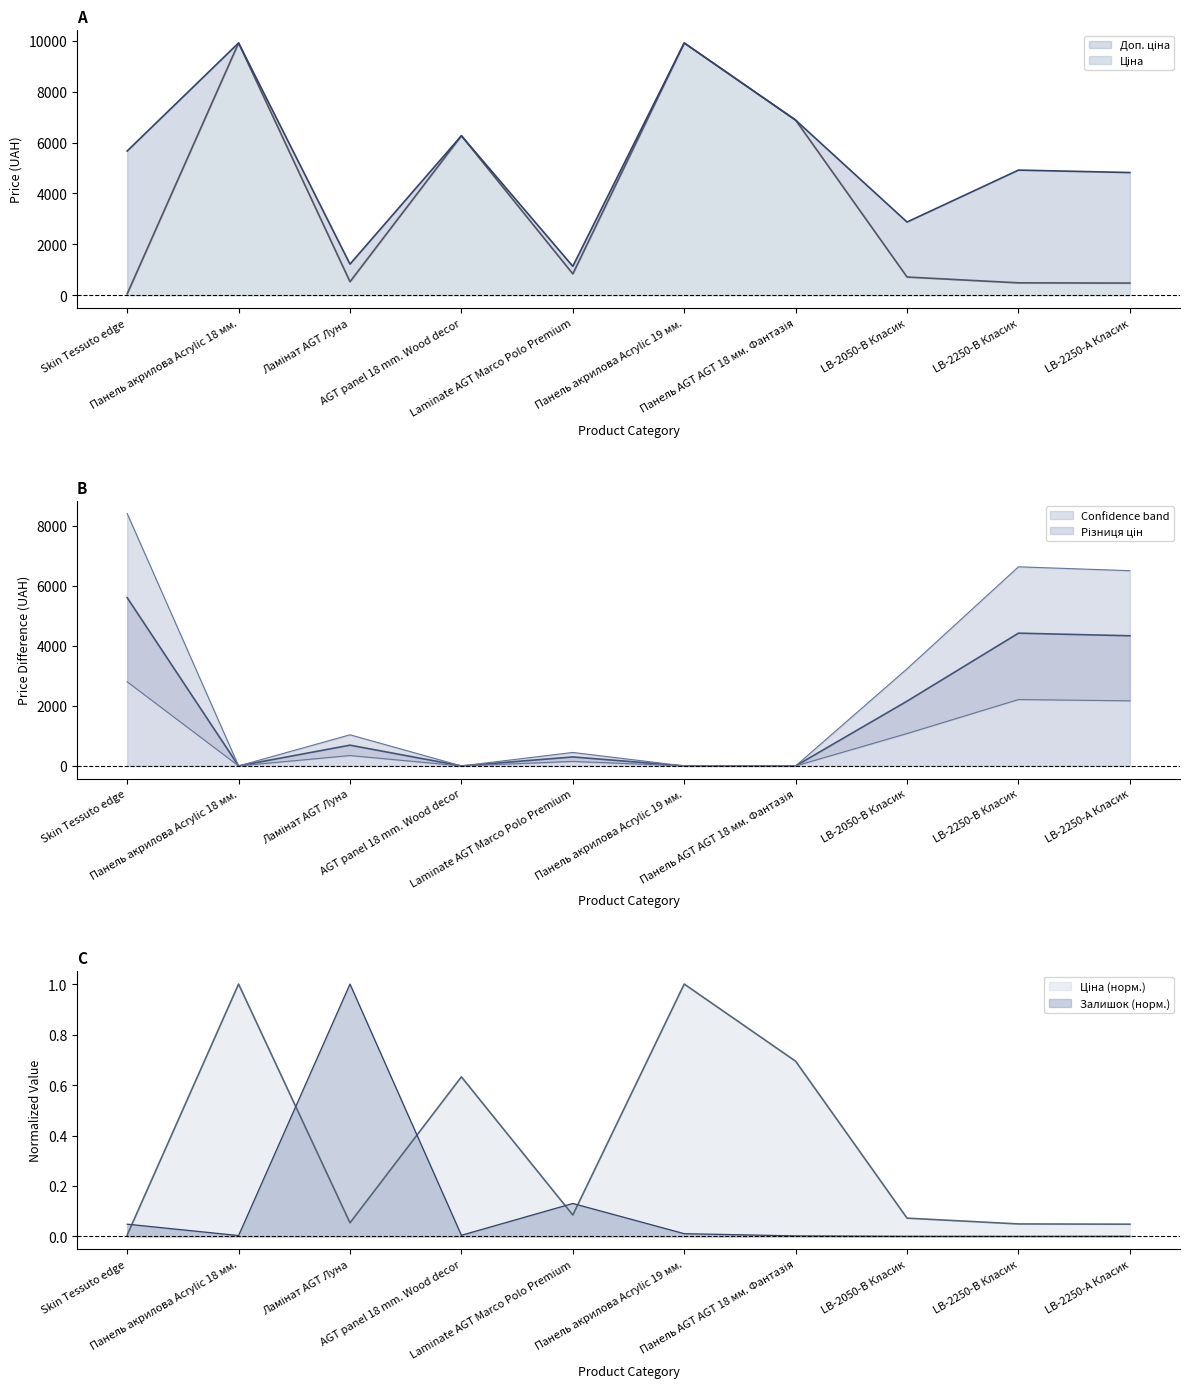

What position from the left is Панель AGT AGT 18 мм. Фантазія?

7